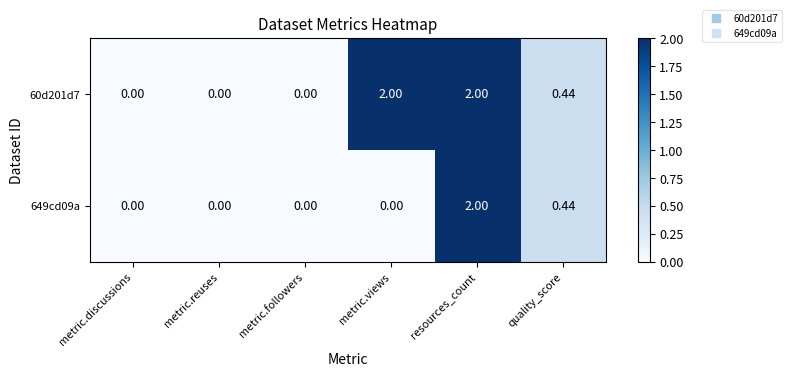

Is the value of 60d201d7 at metric.followers greater than the value of 649cd09a at resources_count?

No